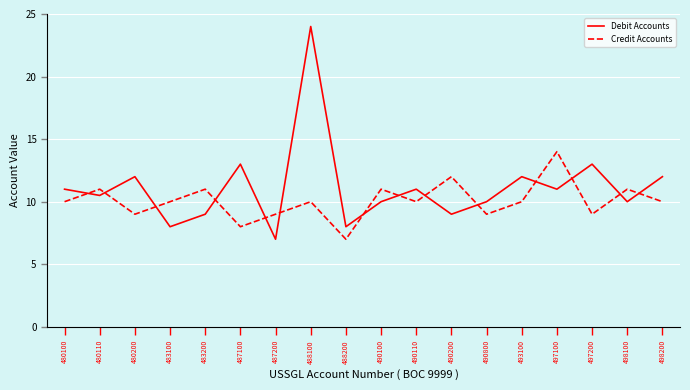

At 488100, list the series in order from smallest to largest.

Credit Accounts, Debit Accounts